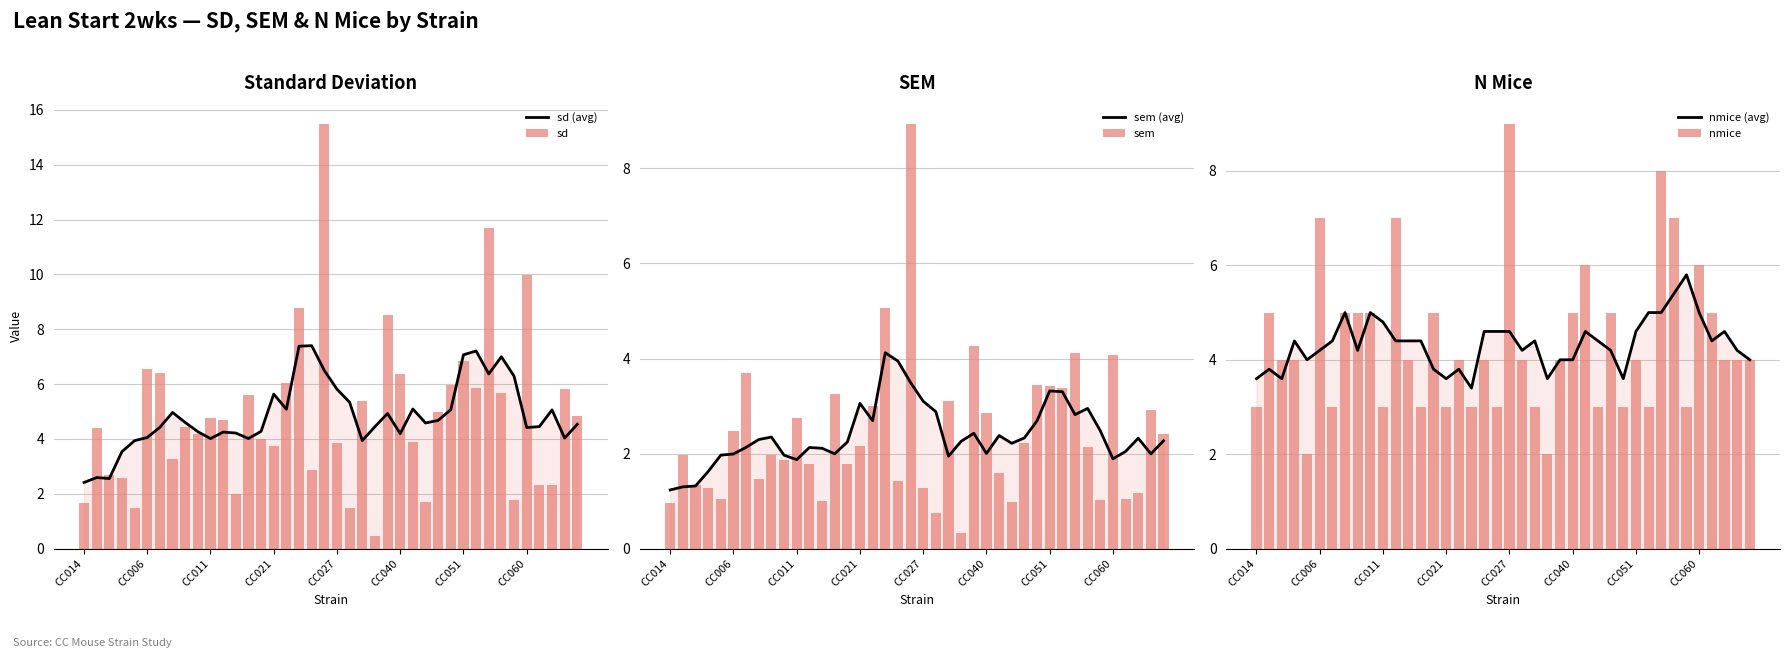

Reading left to right, extract all data points from this chart.

sd (avg): 2.4	2.6	2.6	3.5	3.9	4.1	4.4	5.0	4.6	4.3	4.0	4.3	4.2	4.0	4.3	5.6	5.1	7.4	7.4	6.5	5.8	5.3	3.9	4.5	4.9	4.2	5.1	4.6	4.7	5.1	7.1	7.2	6.4	7.0	6.3	4.4	4.5	5.1	4.0	4.5
sd: 1.7	4.4	2.7	2.6	1.5	6.6	6.4	3.3	4.4	4.2	4.8	4.7	2.0	5.6	4.0	3.7	6.0	8.8	2.9	15.5	3.8	1.5	5.4	0.5	8.5	6.4	3.9	1.7	5.0	6.0	6.8	5.9	11.7	5.7	1.8	10.0	2.3	2.3	5.8	4.8
sem (avg): 1.2	1.3	1.3	1.6	2.0	2.0	2.1	2.3	2.3	2.0	1.9	2.1	2.1	2.0	2.2	3.1	2.7	4.1	3.9	3.5	3.1	2.9	1.9	2.3	2.4	2.0	2.4	2.2	2.3	2.7	3.3	3.3	2.8	3.0	2.5	1.9	2.0	2.3	2.0	2.3
sem: 1.0	2.0	1.3	1.3	1.1	2.5	3.7	1.5	2.0	1.9	2.7	1.8	1.0	3.2	1.8	2.2	3.0	5.1	1.4	8.9	1.3	0.8	3.1	0.3	4.3	2.9	1.6	1.0	2.2	3.4	3.4	3.4	4.1	2.1	1.0	4.1	1.0	1.2	2.9	2.4
nmice (avg): 3.6	3.8	3.6	4.4	4.0	4.2	4.4	5.0	4.2	5.0	4.8	4.4	4.4	4.4	3.8	3.6	3.8	3.4	4.6	4.6	4.6	4.2	4.4	3.6	4.0	4.0	4.6	4.4	4.2	3.6	4.6	5.0	5.0	5.4	5.8	5.0	4.4	4.6	4.2	4.0
nmice: 3.0	5.0	4.0	4.0	2.0	7.0	3.0	5.0	5.0	5.0	3.0	7.0	4.0	3.0	5.0	3.0	4.0	3.0	4.0	3.0	9.0	4.0	3.0	2.0	4.0	5.0	6.0	3.0	5.0	3.0	4.0	3.0	8.0	7.0	3.0	6.0	5.0	4.0	4.0	4.0